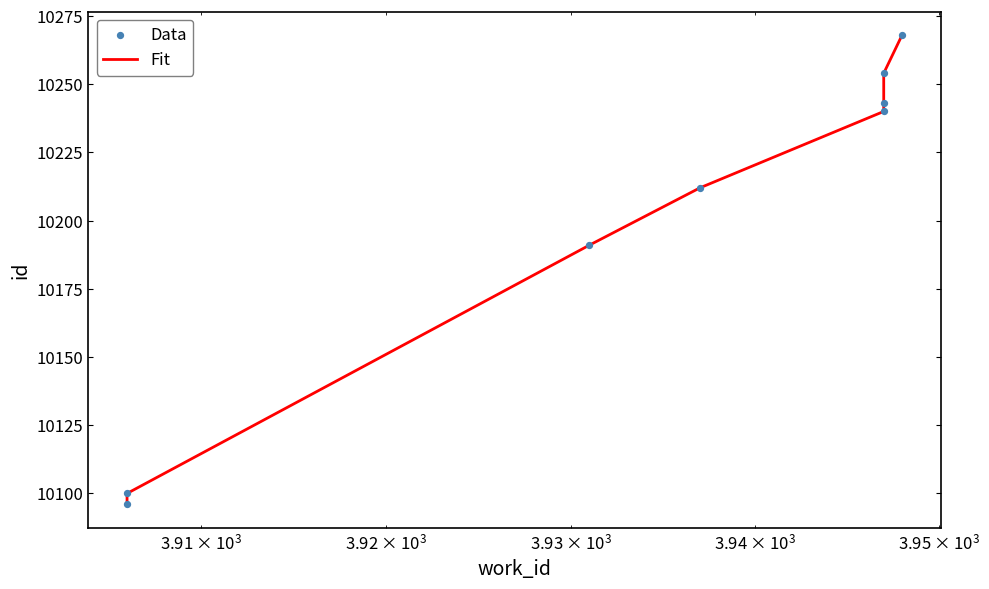

Which series has the largest total across all categories?

Fit